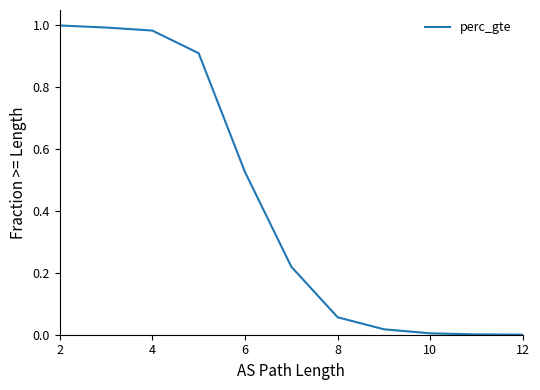

Which label corresponds to the smallest value in the chart?

12